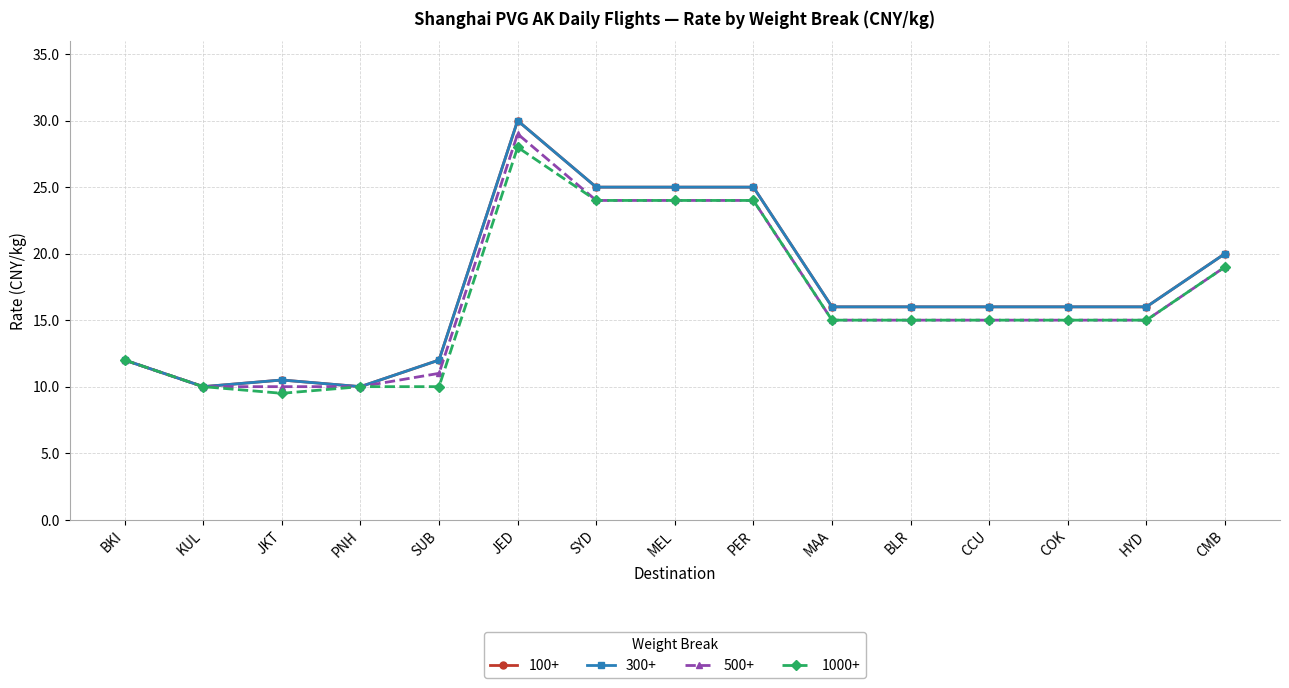

The value of 1000+ at BKI is 3.3. True or false?

False